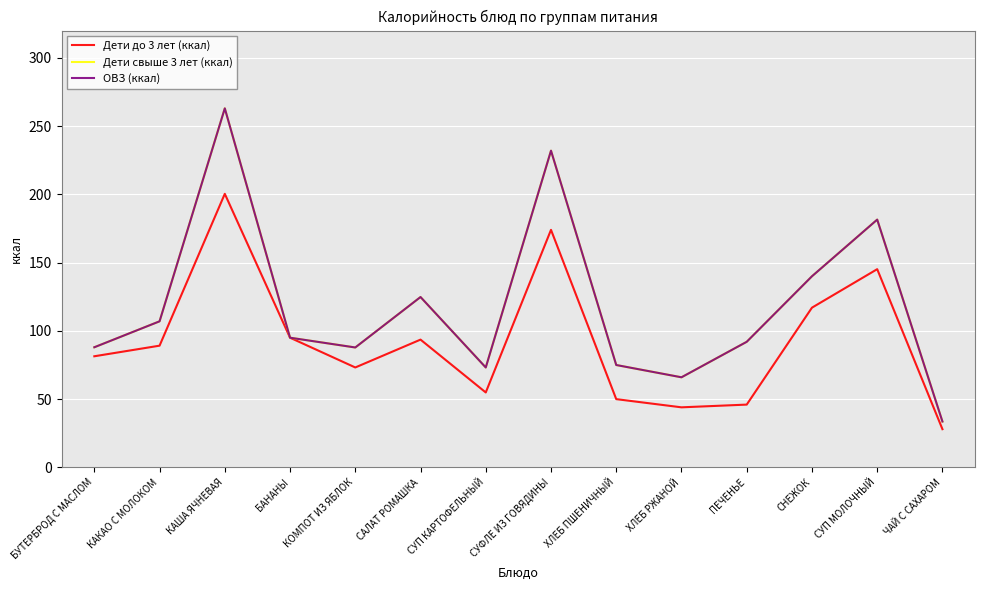

Is this an area chart (filled region under the line)?

No